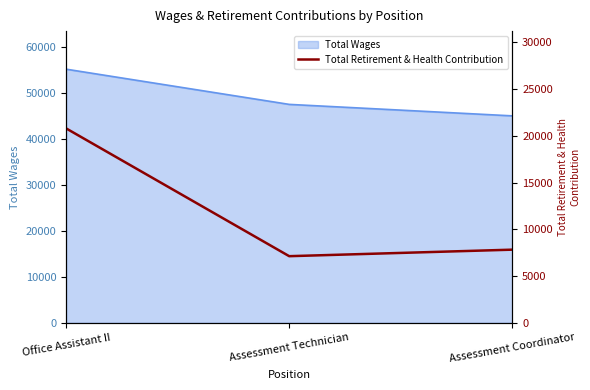

What is the sum of all values?

35734